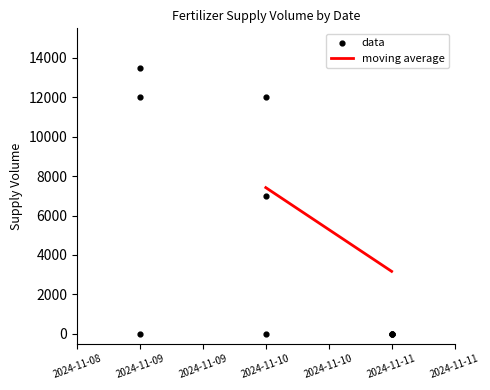

What Y value in the scatter plot is closest to 6750?

7000